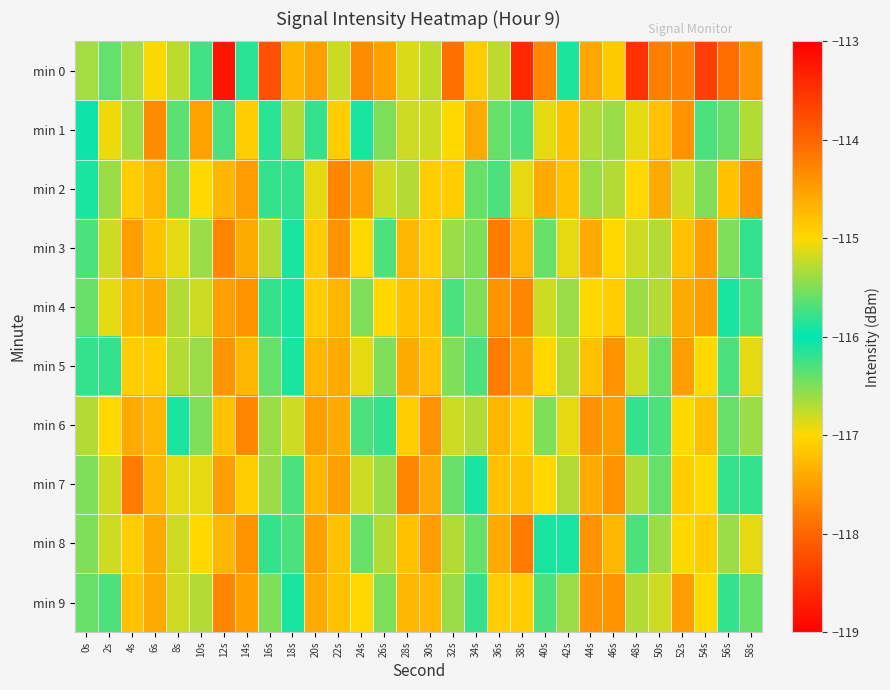

Reading left to right, transcribe all the data shown in this chart.

min 0: 0s=-115.4	2s=-116.4	4s=-116.6	6s=-117.0	8s=-115.3	10s=-116.3	12s=-113.2	14s=-116.2	16s=-113.8	18s=-117.3	20s=-117.5	22s=-115.2	24s=-114.3	26s=-114.5	28s=-115.1	30s=-115.2	32s=-114.1	34s=-117.1	36s=-116.7	38s=-113.4	40s=-117.7	42s=-116.1	44s=-114.6	46s=-117.1	48s=-118.5	50s=-114.2	52s=-117.8	54s=-113.6	56s=-117.9	58s=-114.4
min 1: 0s=-116.0	2s=-115.1	4s=-116.6	6s=-114.3	8s=-116.4	10s=-114.5	12s=-116.3	14s=-117.1	16s=-115.8	18s=-116.7	20s=-115.8	22s=-114.9	24s=-116.1	26s=-115.5	28s=-116.8	30s=-115.2	32s=-117.0	34s=-114.6	36s=-116.4	38s=-115.7	40s=-116.9	42s=-114.8	44s=-115.3	46s=-116.6	48s=-115.1	50s=-117.2	52s=-114.4	54s=-116.3	56s=-115.6	58s=-116.7
min 2: 0s=-116.1	2s=-115.4	4s=-117.1	6s=-114.7	8s=-116.5	10s=-115.0	12s=-117.3	14s=-114.5	16s=-116.2	18s=-115.8	20s=-116.9	22s=-114.3	24s=-117.5	26s=-115.2	28s=-116.7	30s=-114.9	32s=-117.1	34s=-115.6	36s=-116.3	38s=-115.1	40s=-117.4	42s=-114.8	44s=-116.6	46s=-115.3	48s=-117.0	50s=-114.6	52s=-116.8	54s=-115.5	56s=-117.2	58s=-114.4
min 3: 0s=-115.7	2s=-116.8	4s=-114.5	6s=-117.2	8s=-115.1	10s=-116.6	12s=-114.3	14s=-117.4	16s=-115.3	18s=-116.1	20s=-114.9	22s=-117.6	24s=-115.0	26s=-116.3	28s=-114.7	30s=-117.1	32s=-115.4	34s=-116.5	36s=-114.2	38s=-117.3	40s=-115.6	42s=-116.9	44s=-114.6	46s=-117.0	48s=-115.2	50s=-116.7	52s=-114.8	54s=-117.5	56s=-115.5	58s=-116.2
min 4: 0s=-116.4	2s=-115.1	4s=-117.3	6s=-114.6	8s=-116.7	10s=-115.2	12s=-117.5	14s=-114.4	16s=-116.2	18s=-115.9	20s=-117.1	22s=-114.7	24s=-116.5	26s=-115.0	28s=-117.2	30s=-114.8	32s=-116.3	34s=-115.5	36s=-117.6	38s=-114.3	40s=-116.8	42s=-115.4	44s=-117.0	46s=-114.9	48s=-116.6	50s=-115.3	52s=-117.4	54s=-114.5	56s=-116.1	58s=-115.7
min 5: 0s=-115.8	2s=-116.2	4s=-114.9	6s=-117.1	8s=-115.3	10s=-116.6	12s=-114.4	14s=-117.3	16s=-115.6	18s=-116.1	20s=-114.7	22s=-117.4	24s=-115.1	26s=-116.5	28s=-114.6	30s=-117.2	32s=-115.5	34s=-116.3	36s=-114.2	38s=-117.5	40s=-115.0	42s=-116.7	44s=-114.8	46s=-117.6	48s=-115.2	50s=-116.4	52s=-114.5	54s=-117.0	56s=-115.7	58s=-116.9
min 6: 0s=-116.7	2s=-115.0	4s=-117.4	6s=-114.7	8s=-116.1	10s=-115.5	12s=-117.2	14s=-114.3	16s=-116.6	18s=-115.2	20s=-117.5	22s=-114.6	24s=-116.3	26s=-115.8	28s=-117.1	30s=-114.4	32s=-116.8	34s=-115.3	36s=-117.3	38s=-114.9	40s=-116.5	42s=-115.1	44s=-117.6	46s=-114.5	48s=-116.2	50s=-115.7	52s=-117.0	54s=-114.8	56s=-116.4	58s=-115.4
min 7: 0s=-115.5	2s=-116.8	4s=-114.2	6s=-117.3	8s=-115.1	10s=-116.9	12s=-114.5	14s=-117.1	16s=-115.4	18s=-116.3	20s=-114.7	22s=-117.5	24s=-115.2	26s=-116.6	28s=-114.3	30s=-117.4	32s=-115.6	34s=-116.1	36s=-114.8	38s=-117.2	40s=-115.0	42s=-116.7	44s=-114.6	46s=-117.6	48s=-115.3	50s=-116.4	52s=-114.9	54s=-117.0	56s=-115.8	58s=-116.2
min 8: 0s=-116.5	2s=-115.2	4s=-117.1	6s=-114.6	8s=-116.8	10s=-115.0	12s=-117.3	14s=-114.4	16s=-116.2	18s=-115.7	20s=-117.5	22s=-114.8	24s=-116.4	26s=-115.3	28s=-117.2	30s=-114.5	32s=-116.7	34s=-115.6	36s=-117.4	38s=-114.2	40s=-116.1	42s=-115.9	44s=-117.6	46s=-114.7	48s=-116.3	50s=-115.4	52s=-117.0	54s=-114.9	56s=-116.6	58s=-115.1
min 9: 0s=-115.6	2s=-116.3	4s=-114.8	6s=-117.4	8s=-115.2	10s=-116.7	12s=-114.3	14s=-117.5	16s=-115.5	18s=-116.1	20s=-114.6	22s=-117.2	24s=-115.0	26s=-116.5	28s=-114.7	30s=-117.3	32s=-115.4	34s=-116.2	36s=-114.9	38s=-117.1	40s=-115.7	42s=-116.6	44s=-114.4	46s=-117.6	48s=-115.3	50s=-116.8	52s=-114.5	54s=-117.0	56s=-115.8	58s=-116.4